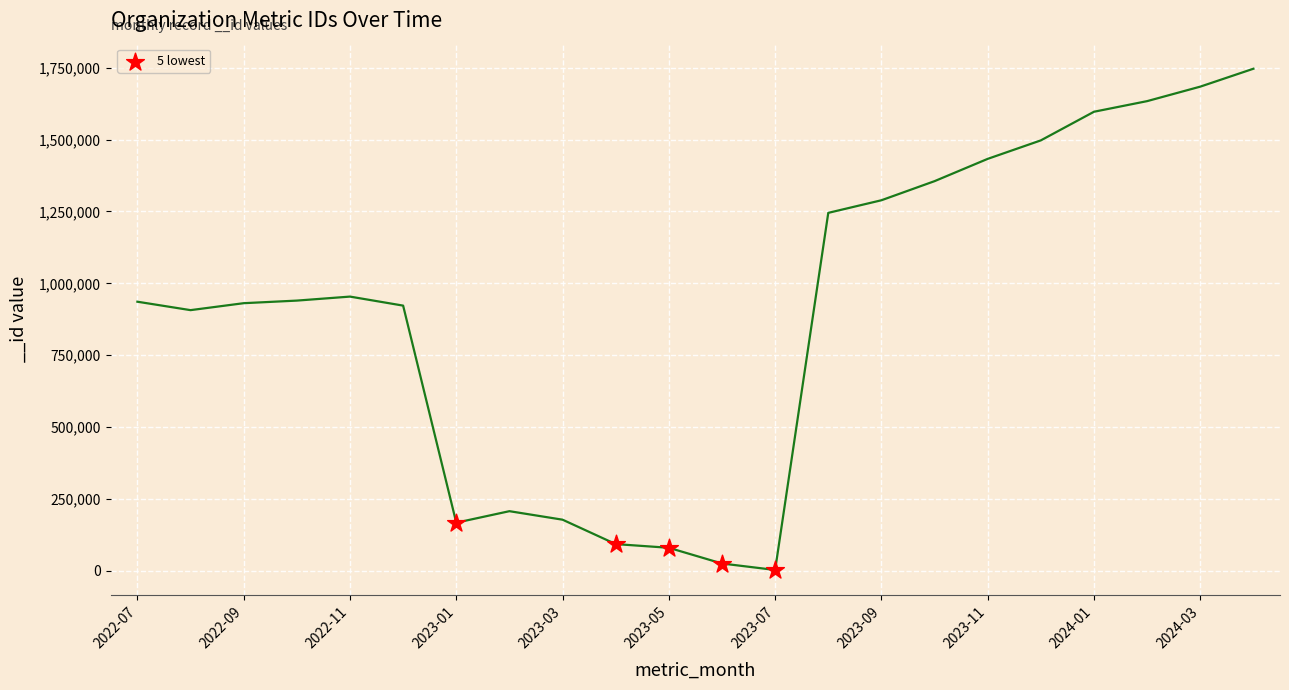

What is the range of X values (max minus min)?

6